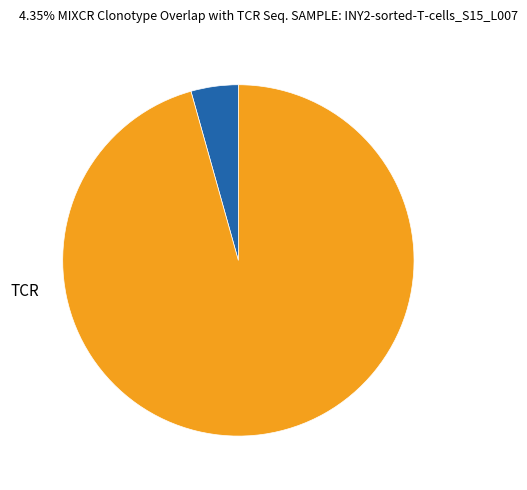

How many slices are in this pie chart?

2